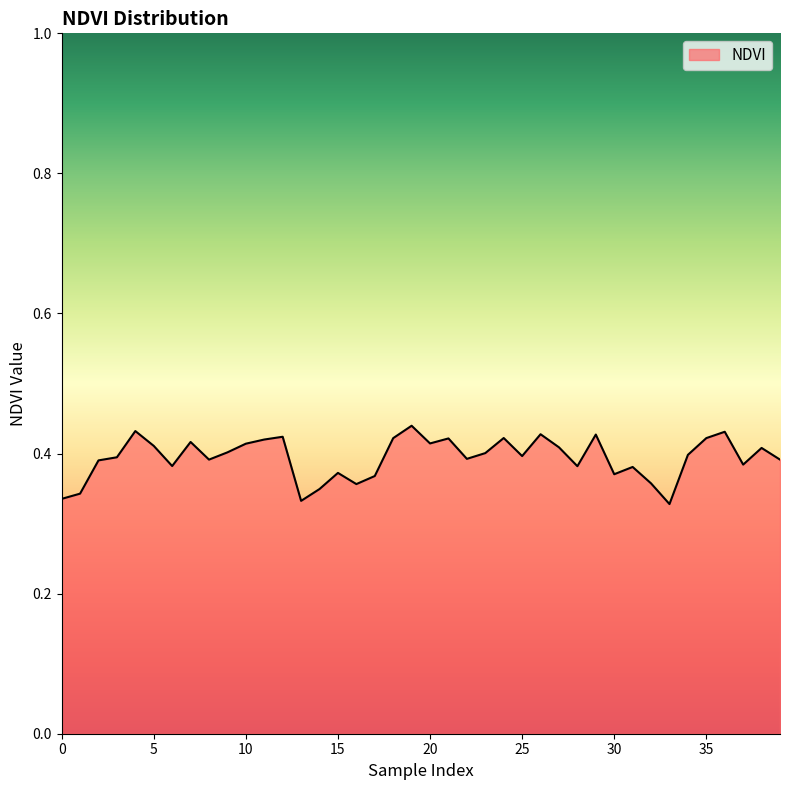

What is the difference between the maximum and second lowest values?

0.1